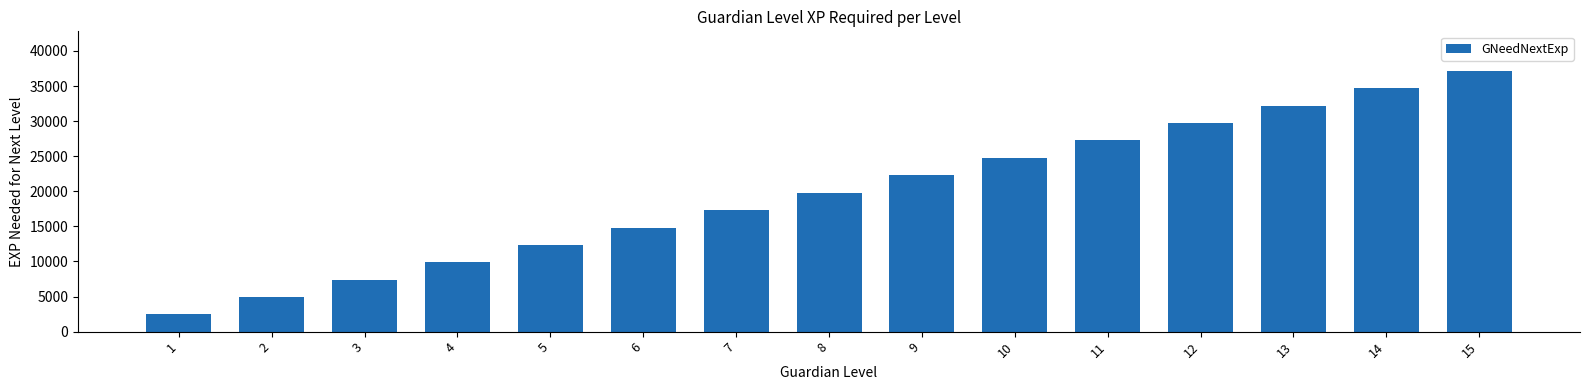

What is the value of the 5th bar from the left?

12348